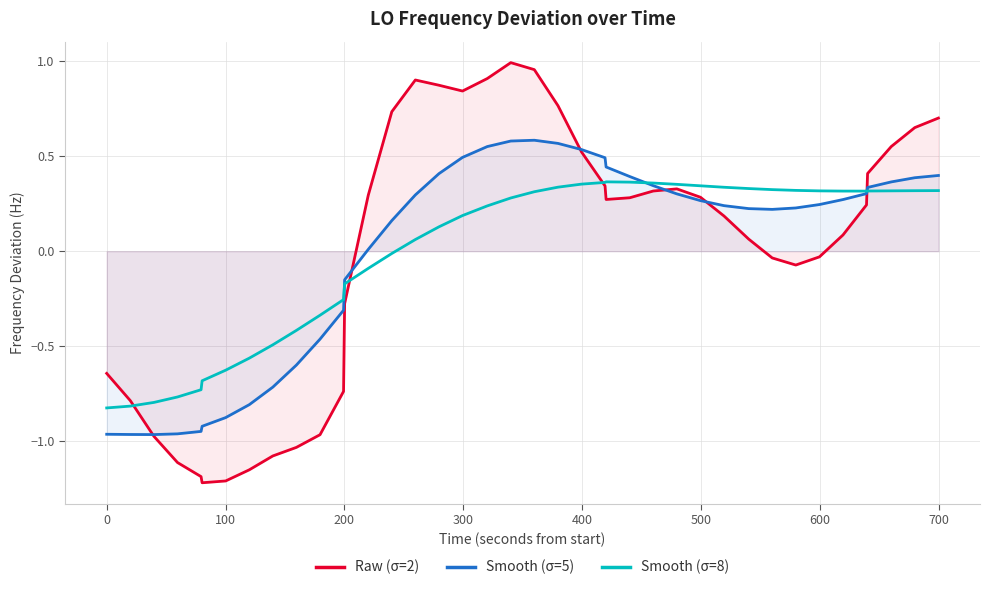

Rank the series by their maximum value, from highest to lowest.

Raw (σ=2), Smooth (σ=5), Smooth (σ=8)